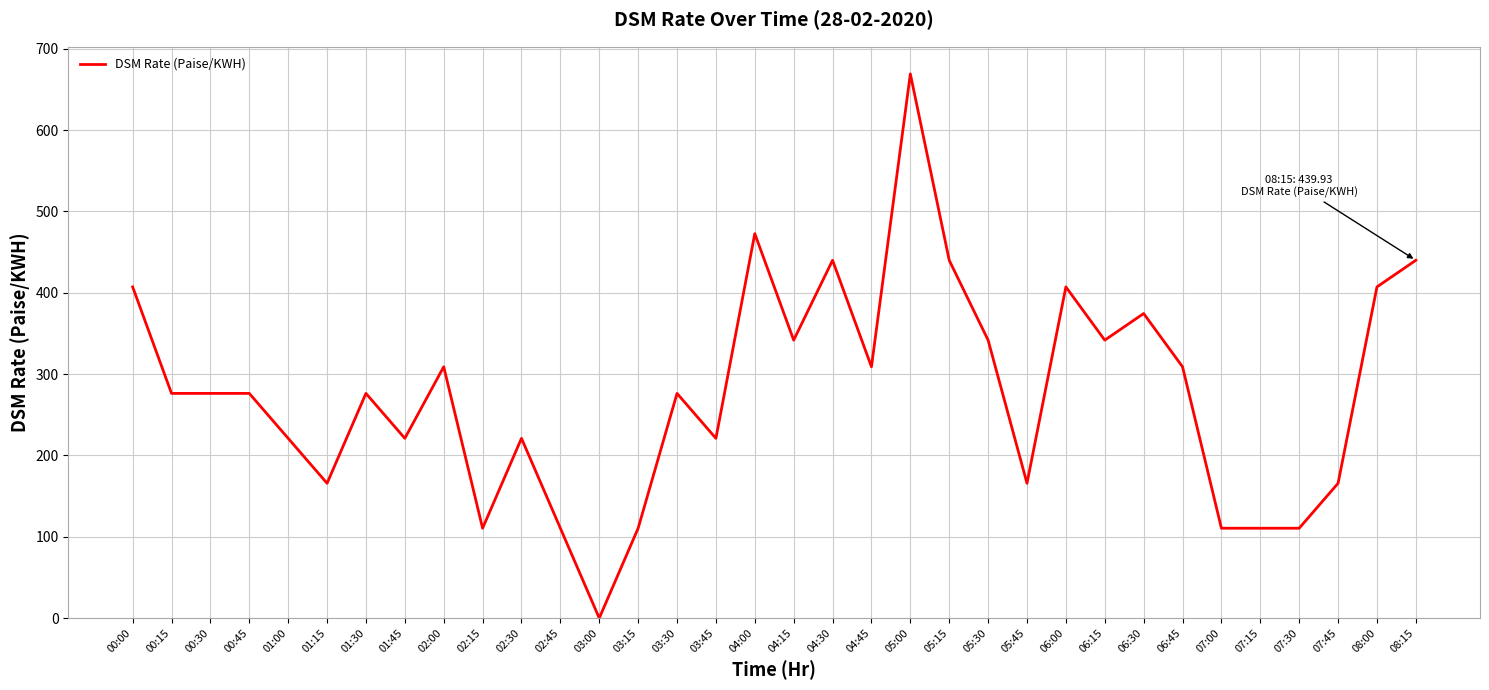

Is it true that the value at 08:15 is 439.9?

True